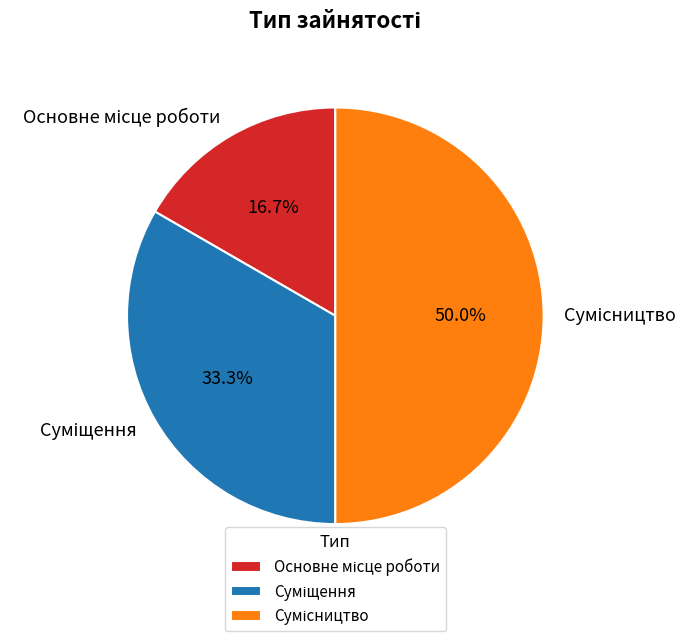

How many segments does this pie chart have?

3